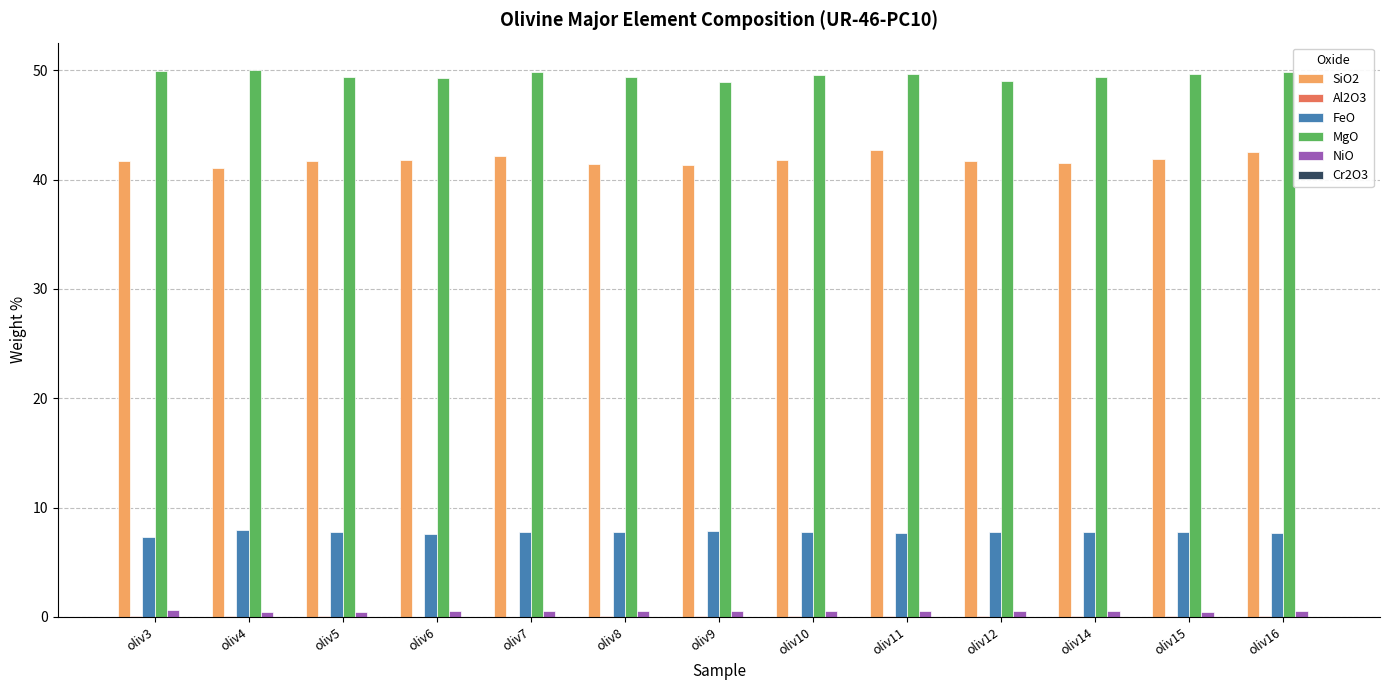

True or false: FeO has a value of 13.4 at oliv12.

False